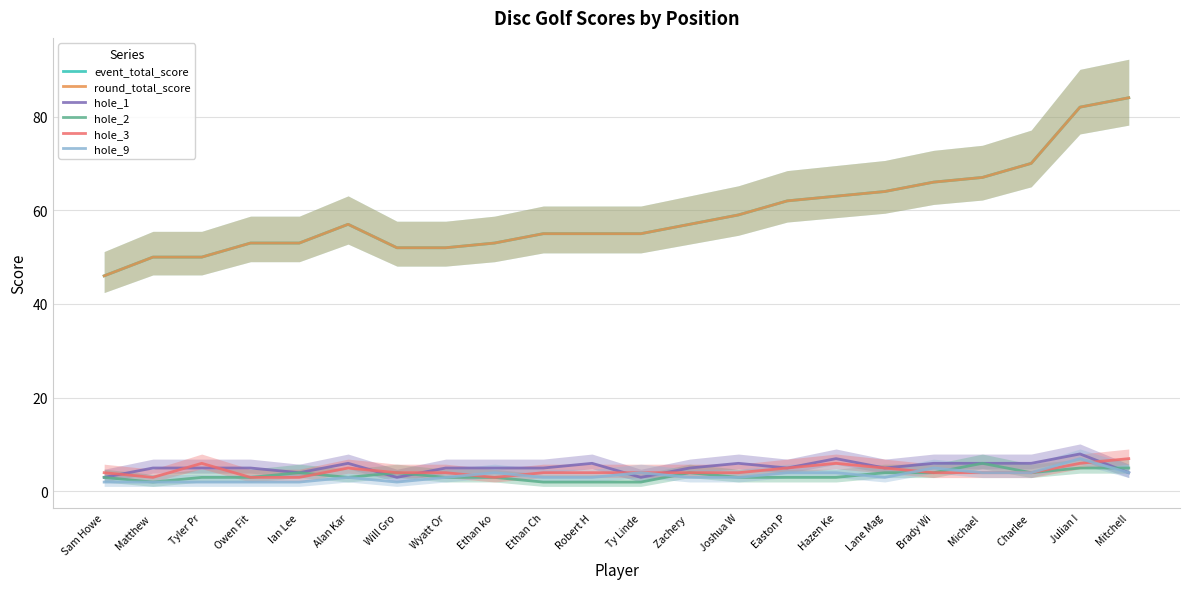

True or false: hole_1 and event_total_score intersect in this chart.

False